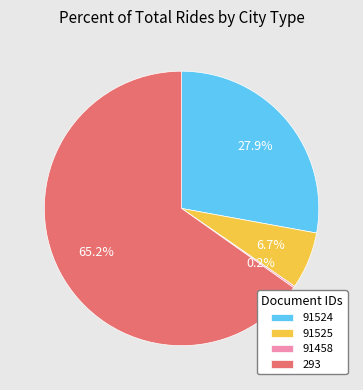

True or false: 293 accounts for 57% of the total.

False